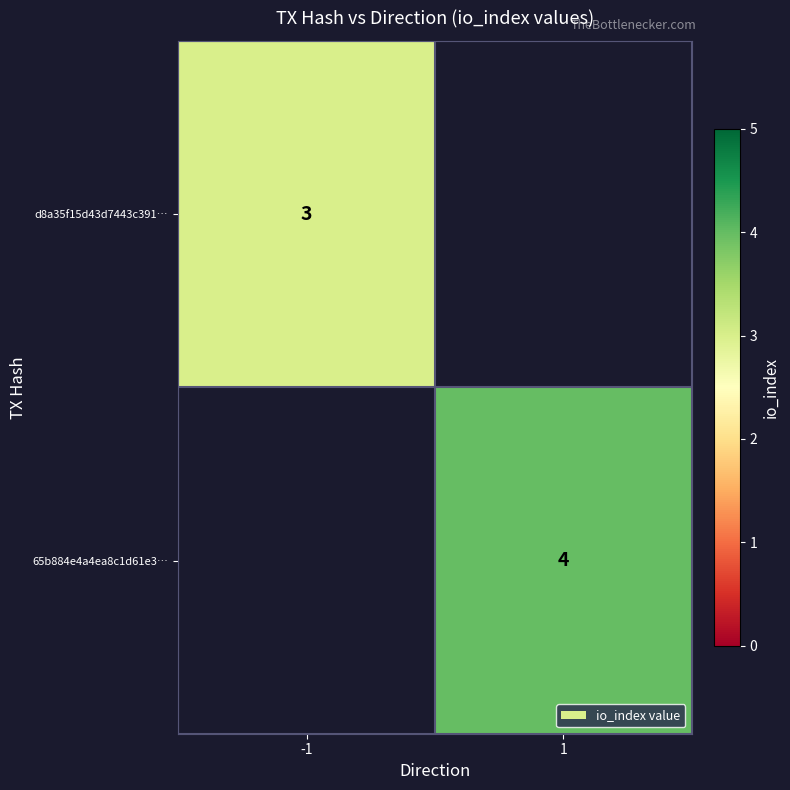

The value of d8a35f15d43d7443c391… at -1 is 1. True or false?

False